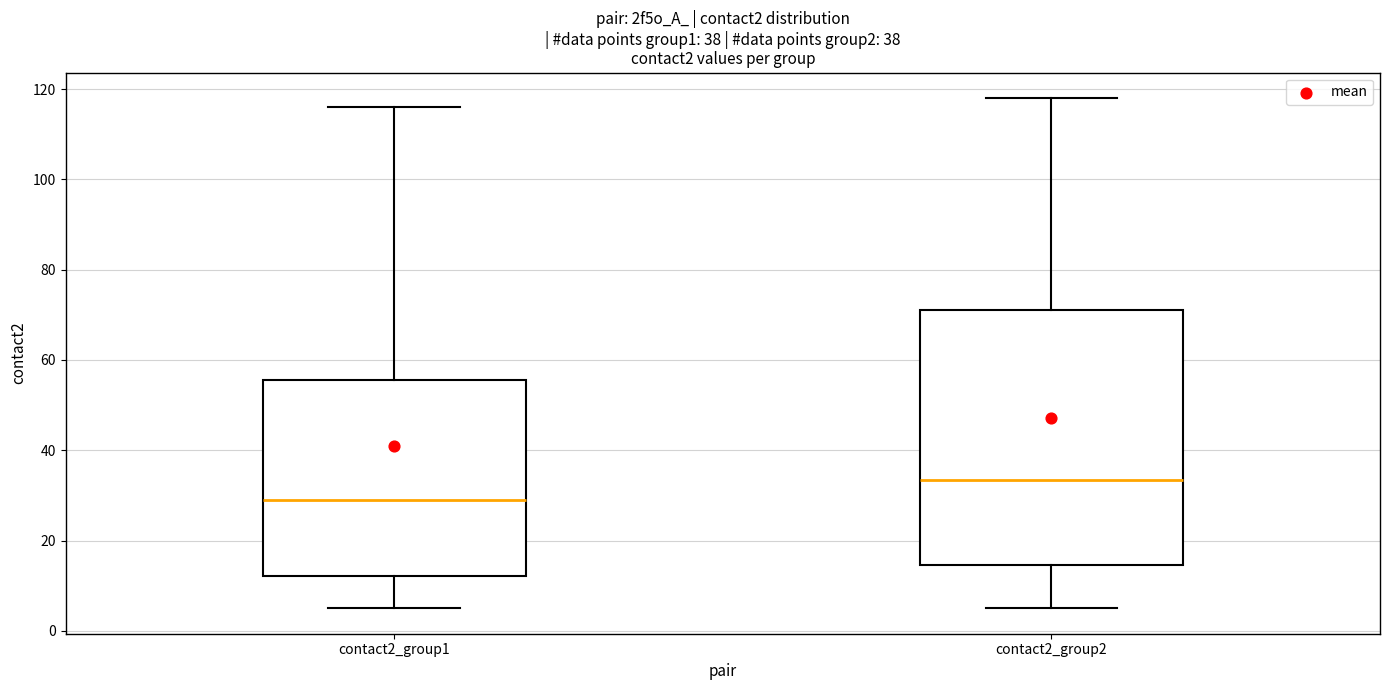

Reading left to right, read every box against the y-axis: the position of its median line, the range the box covers, and the ends of its whiskers. The values are not printed on the chart, so give them approximately, as read against the axis.

contact2_group1: median 30, box 12 to 56, whiskers 6 to 116
contact2_group2: median 34, box 14 to 72, whiskers 6 to 118